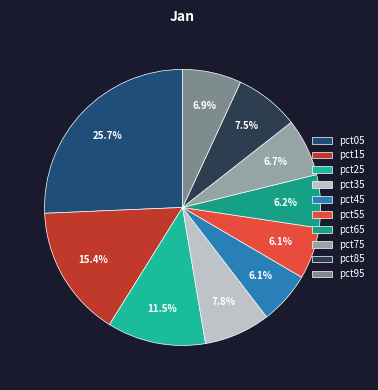

What is the largest slice in the pie chart?

pct05